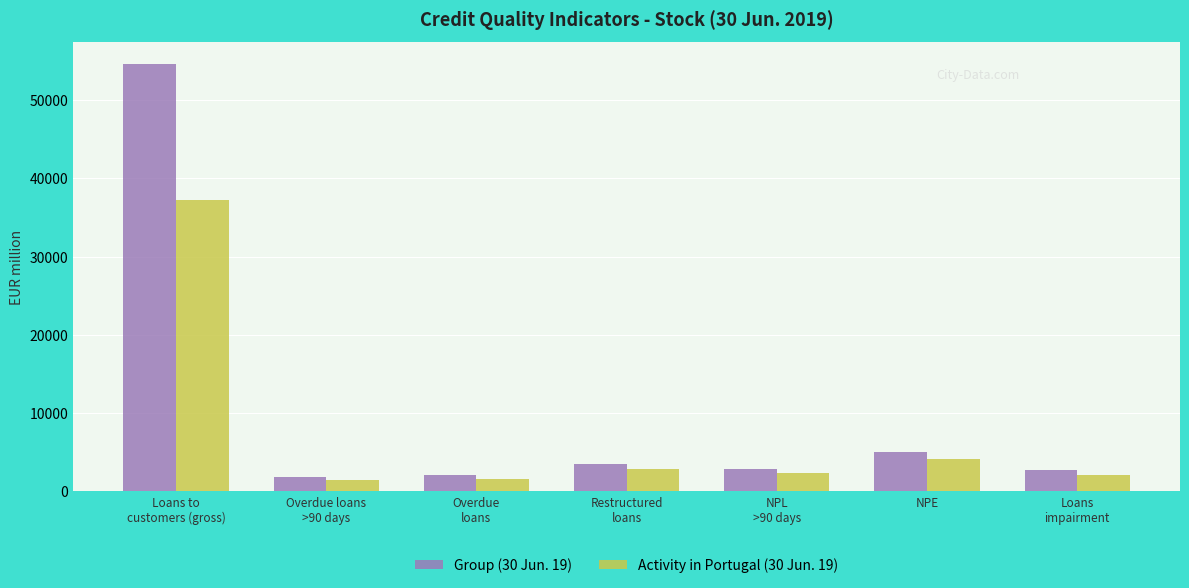

Where does the Activity in Portugal (30 Jun. 19) series first go above 2313?

Loans to
customers (gross)